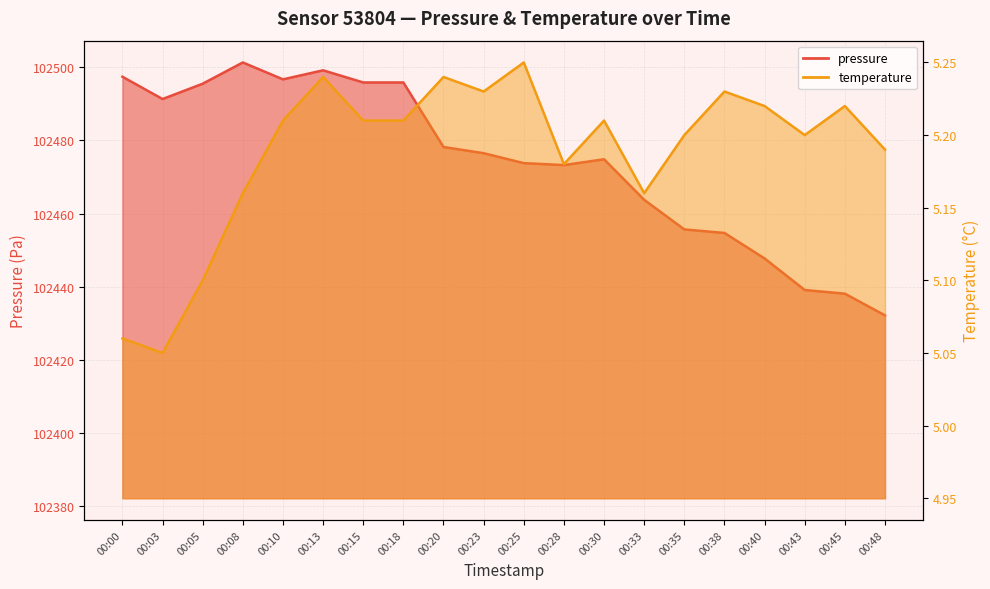

How many interior local peaks does the pressure series have?

3